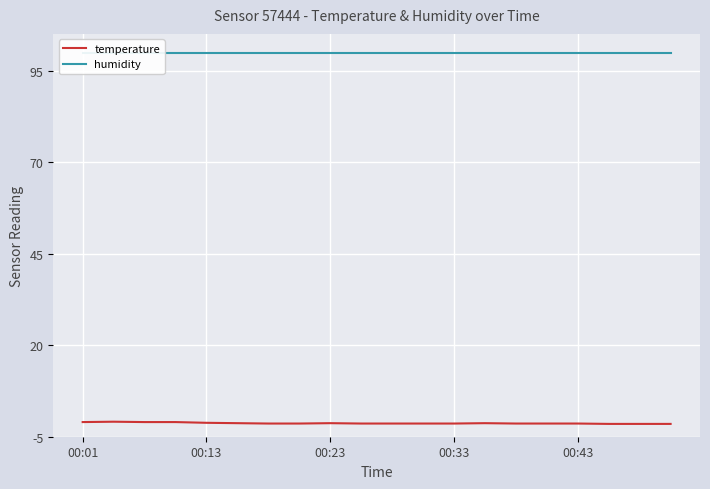

What is the value of the temperature point at the 6th from the left?

-1.3